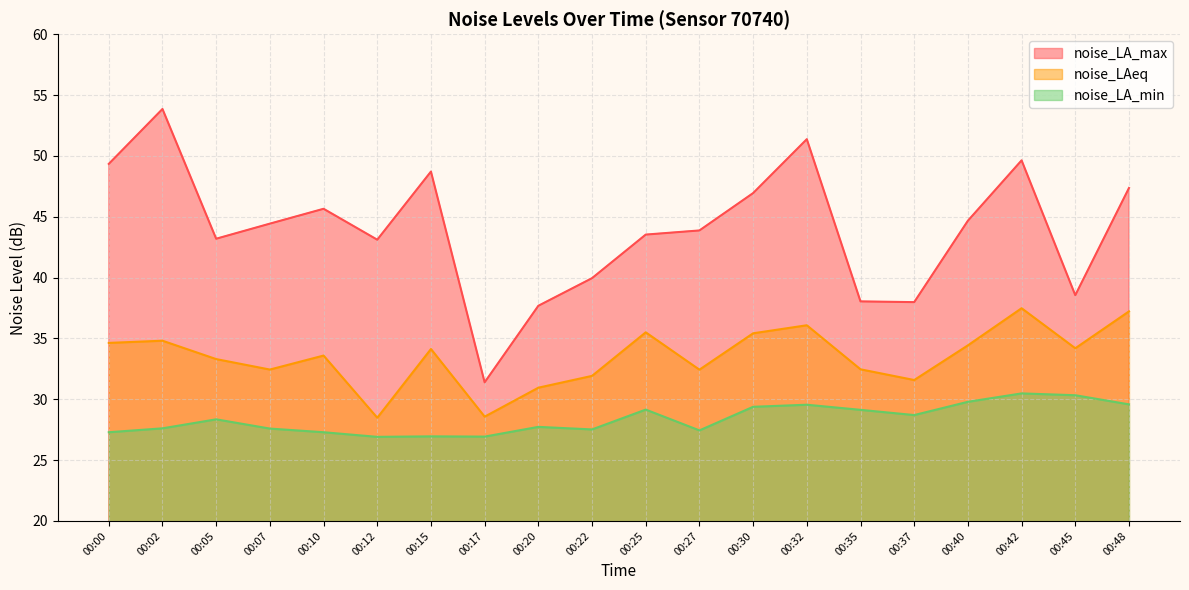

True or false: noise_LA_max has more than 2 interior local peaks.

True